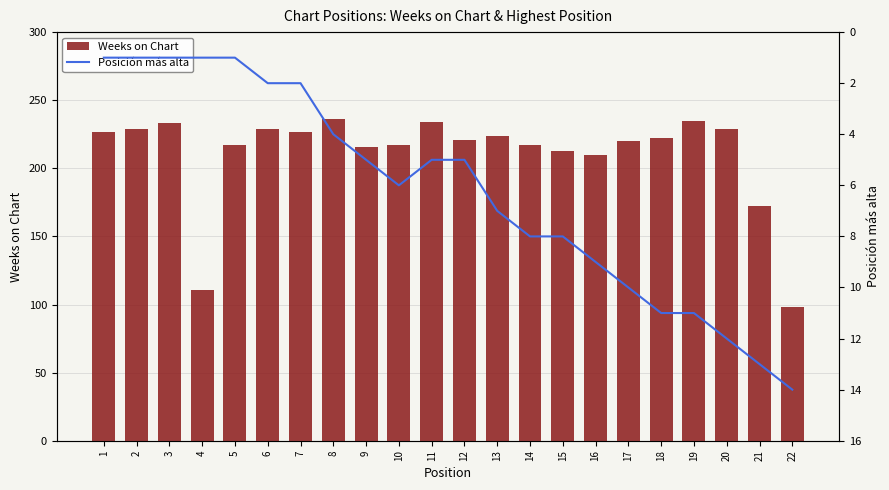

At which category does the chart reach its minimum across all series?

1